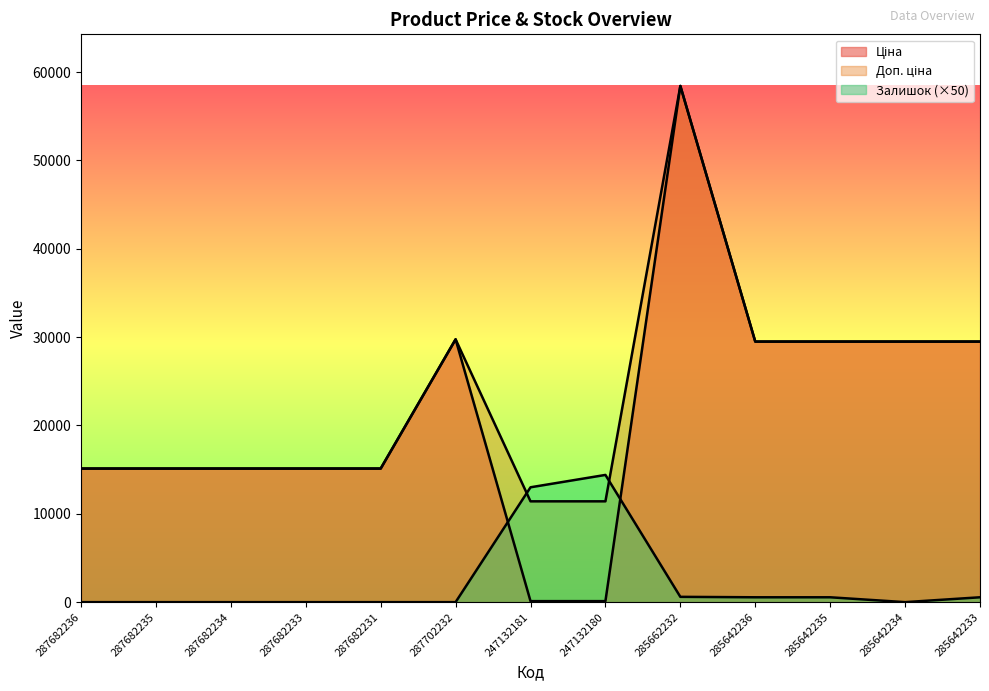

How many values in the Ціна series exceed 15120?

6